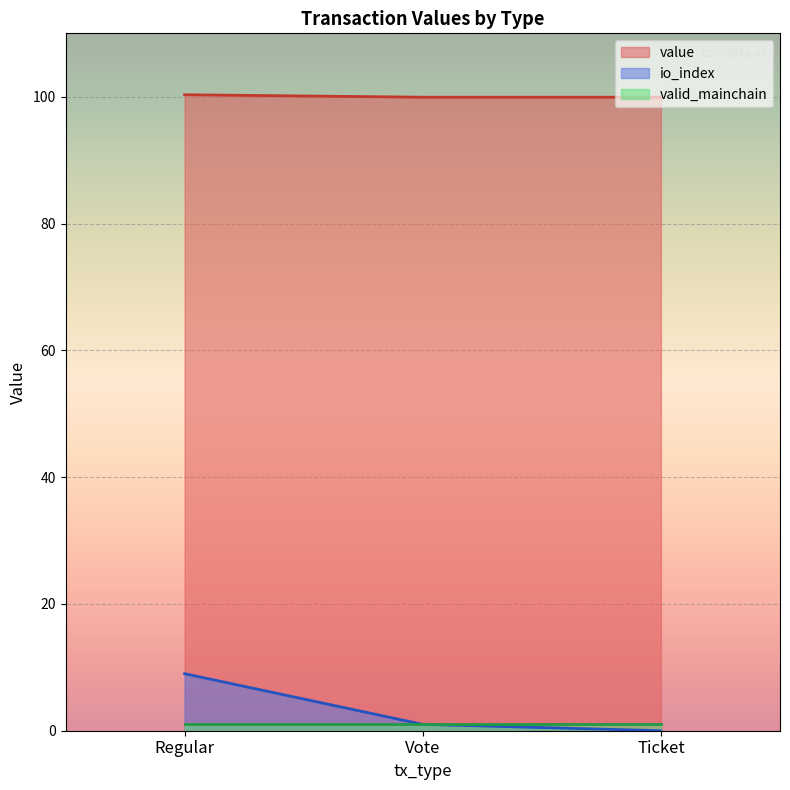

How many lines are shown in the chart?

3